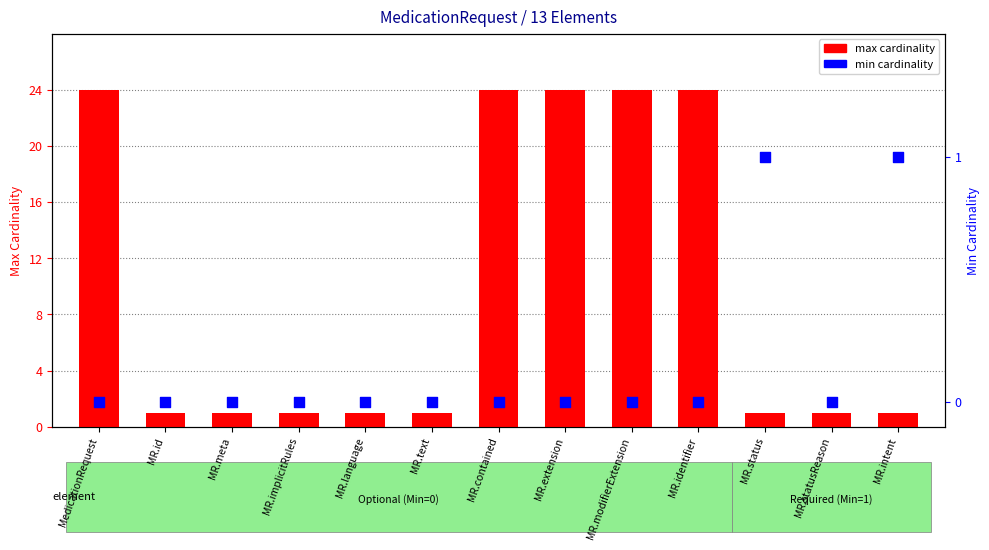

What is the total value across all series at MR.implicitRules?

1